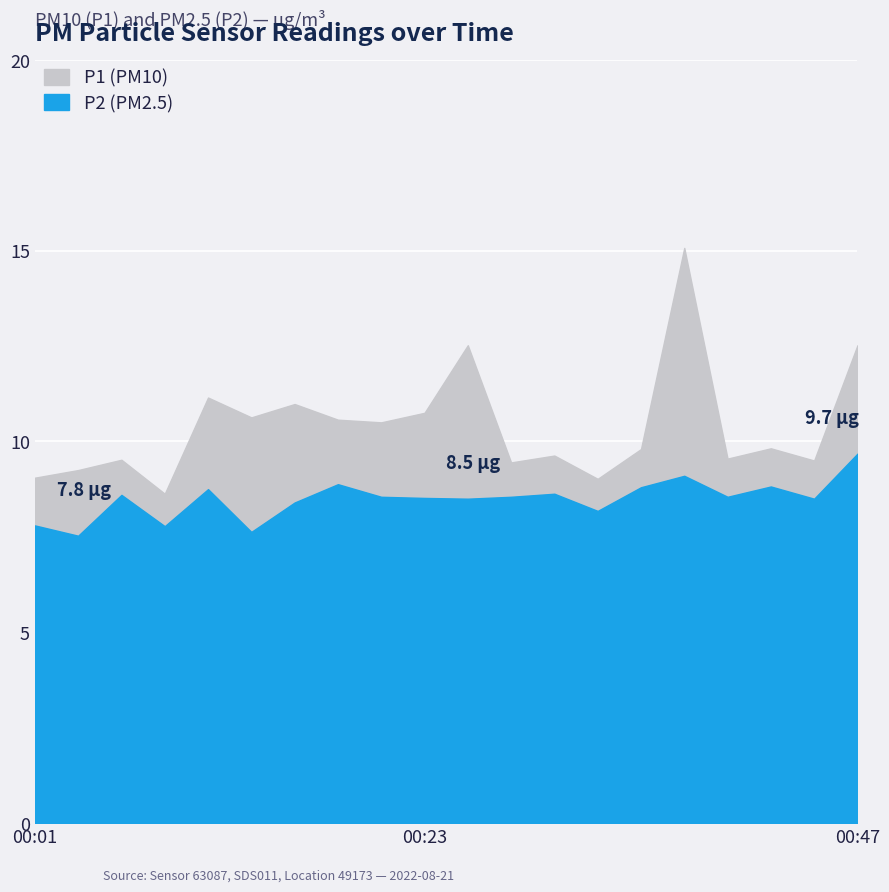

What is the approximate value of P2 at 00:20?

8.6